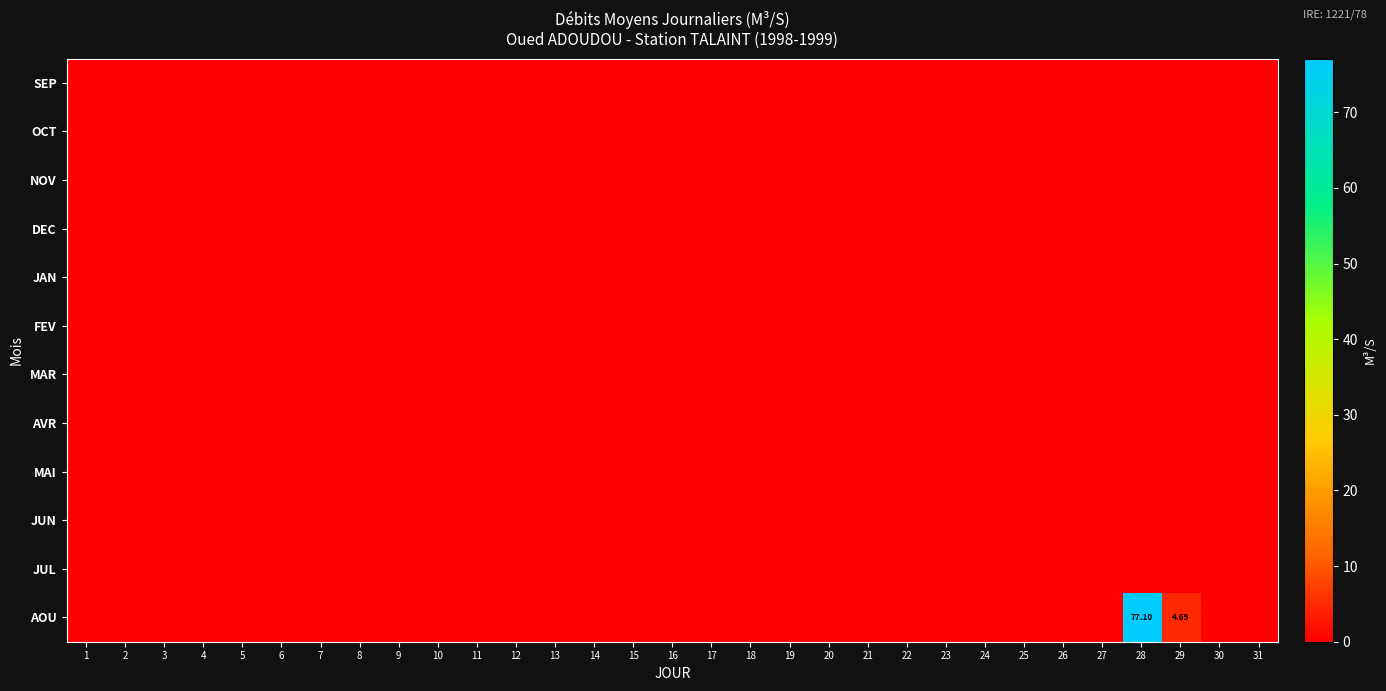

At how many categories does at least one series exceed 24?

1